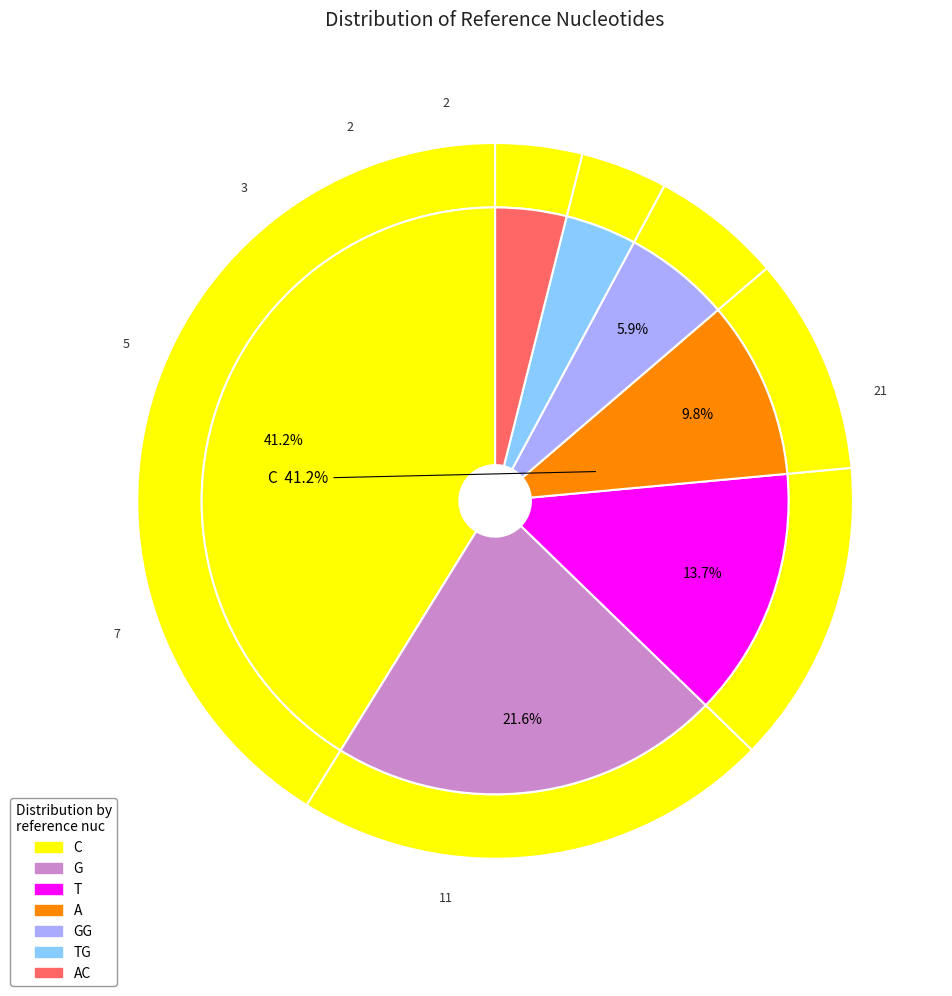

To the nearest percent, what is the difference between the GG and G slice percentages?

16%